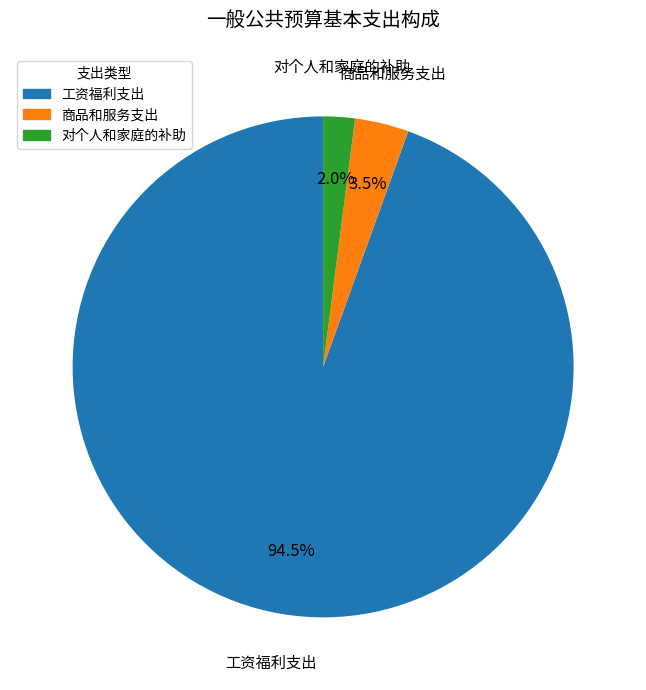

Is there any slice that represents more than half of the pie?

Yes